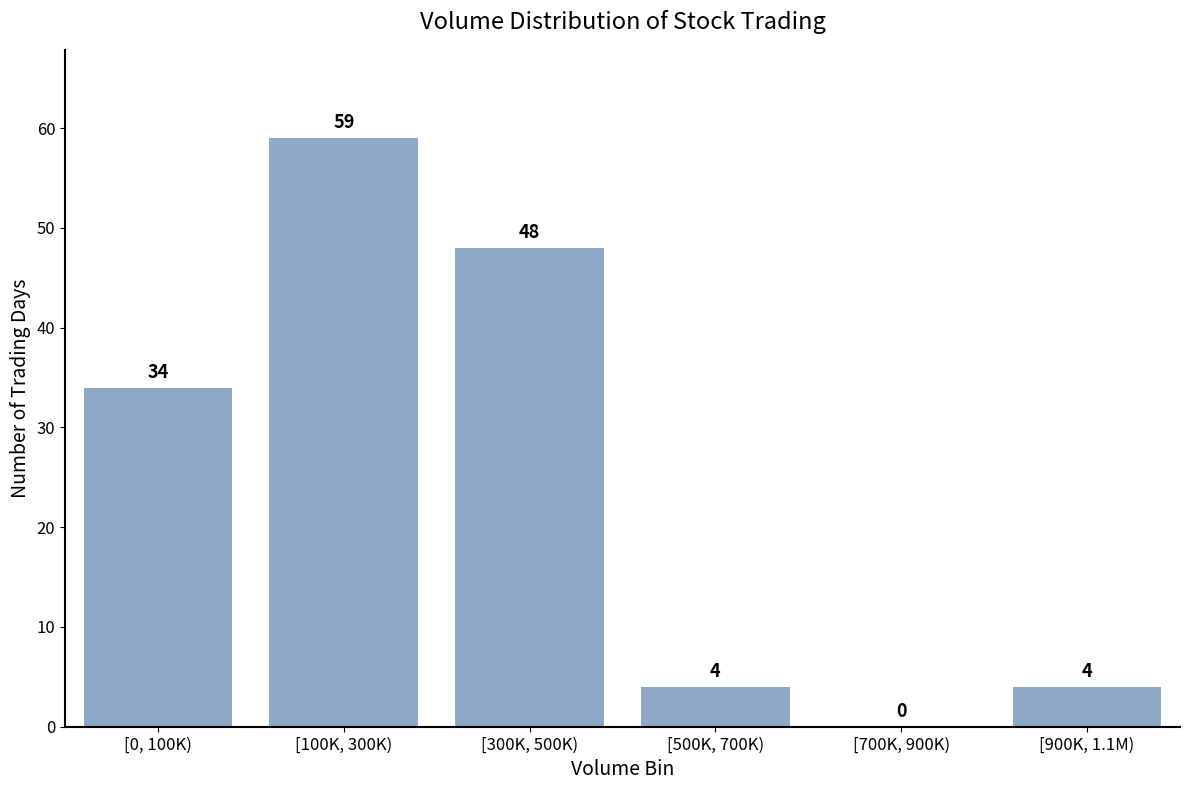

Reading right to left, extract all data points from this chart.

[900K, 1.1M)=4	[700K, 900K)=0	[500K, 700K)=4	[300K, 500K)=48	[100K, 300K)=59	[0, 100K)=34